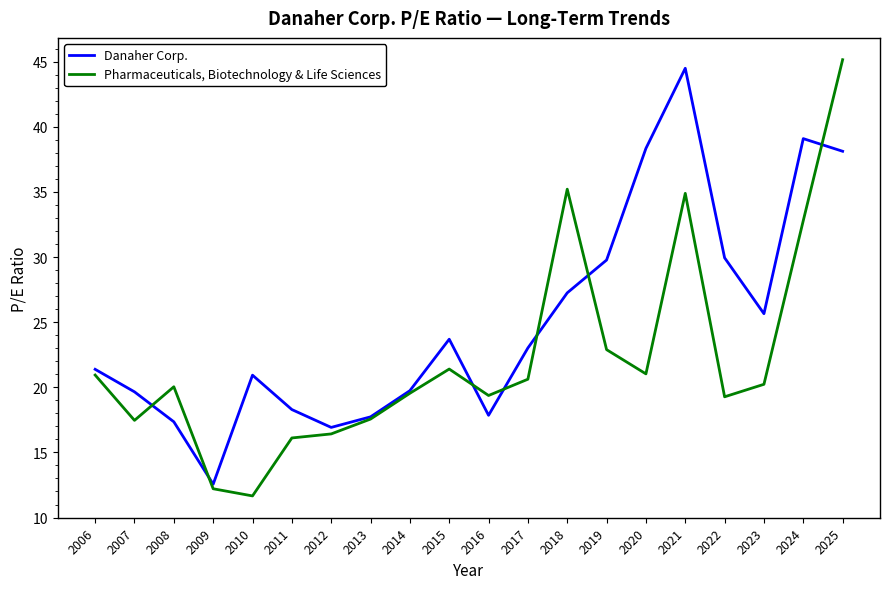

Read the Pharmaceuticals, Biotechnology & Life Sciences value at 2013.

17.6